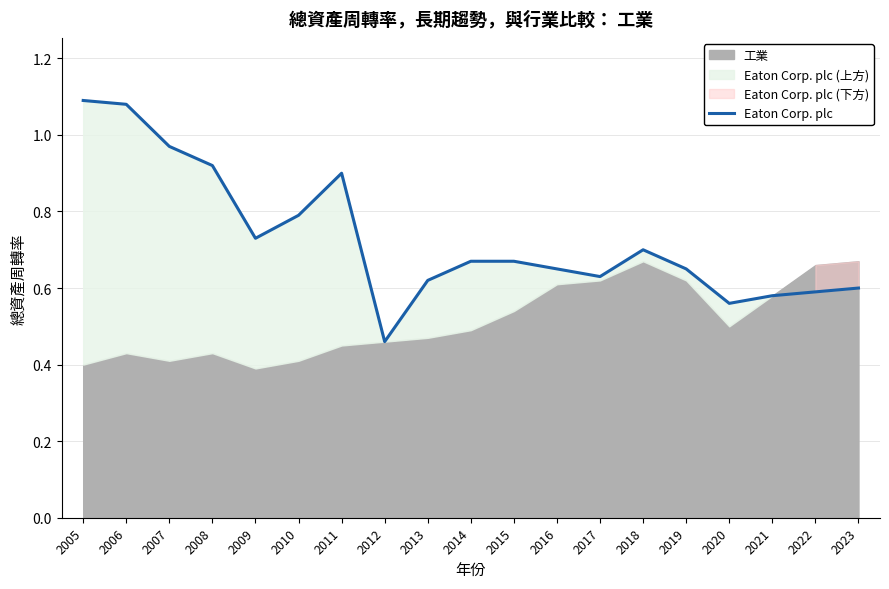

How many interior local valleys (lower than both neighbors) does the data have?

4